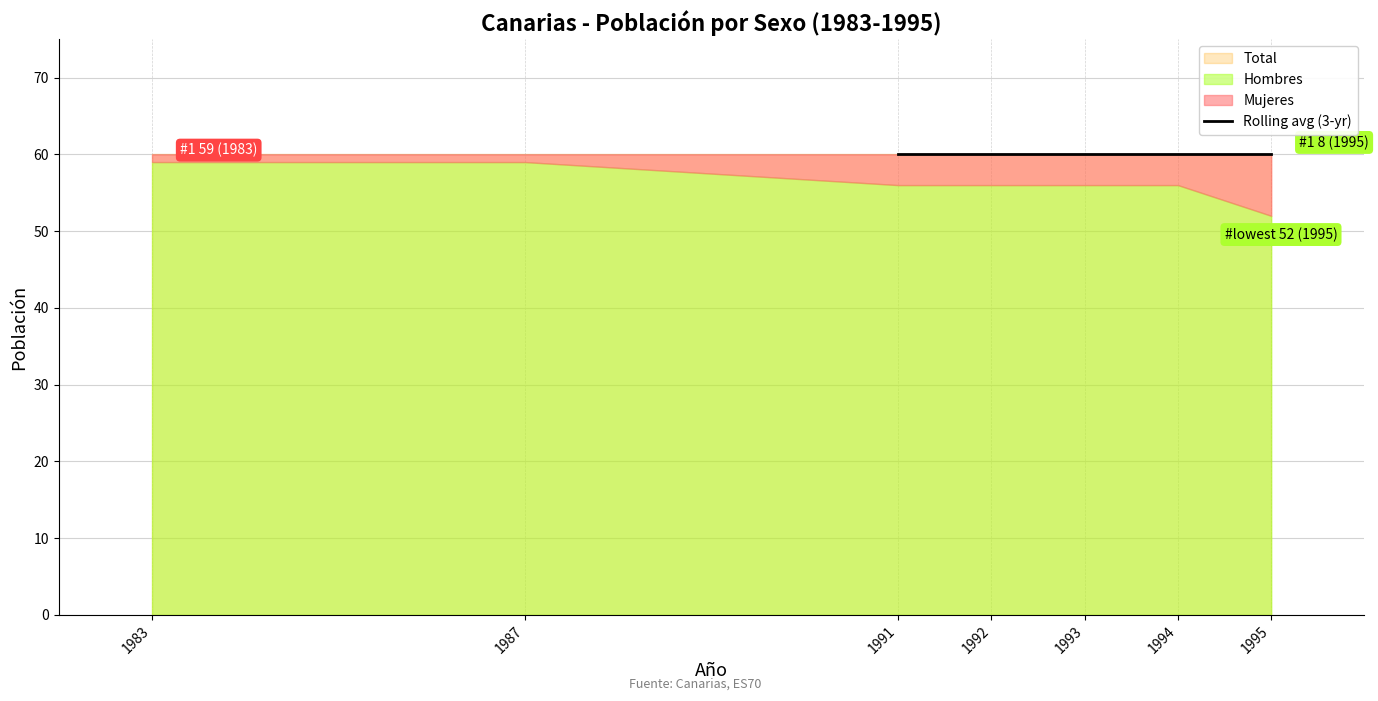

What is the sum of the Mujeres values at 1992 and 1983?

5